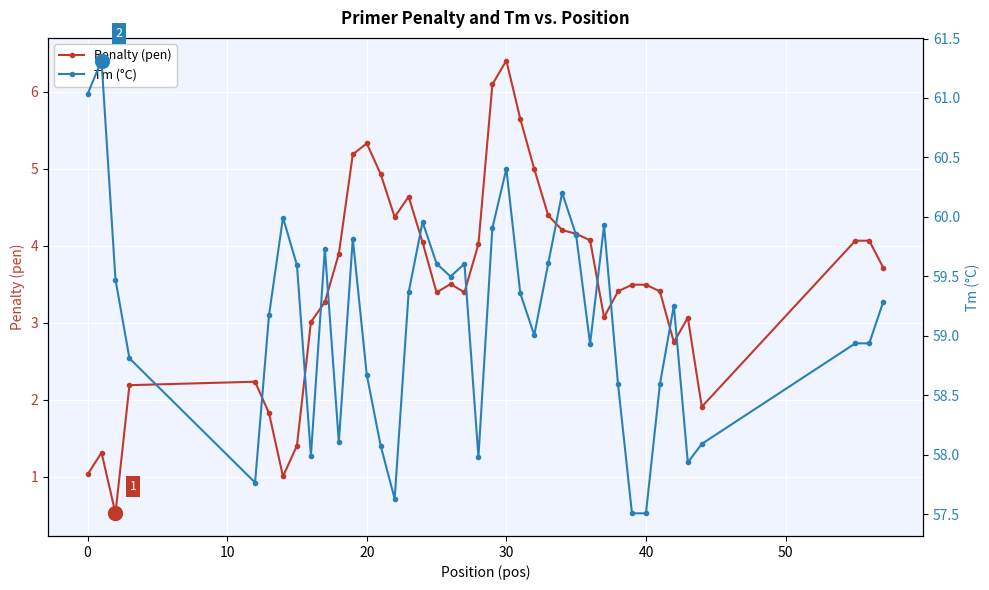

At which label does Penalty (pen) reach its peak?

30